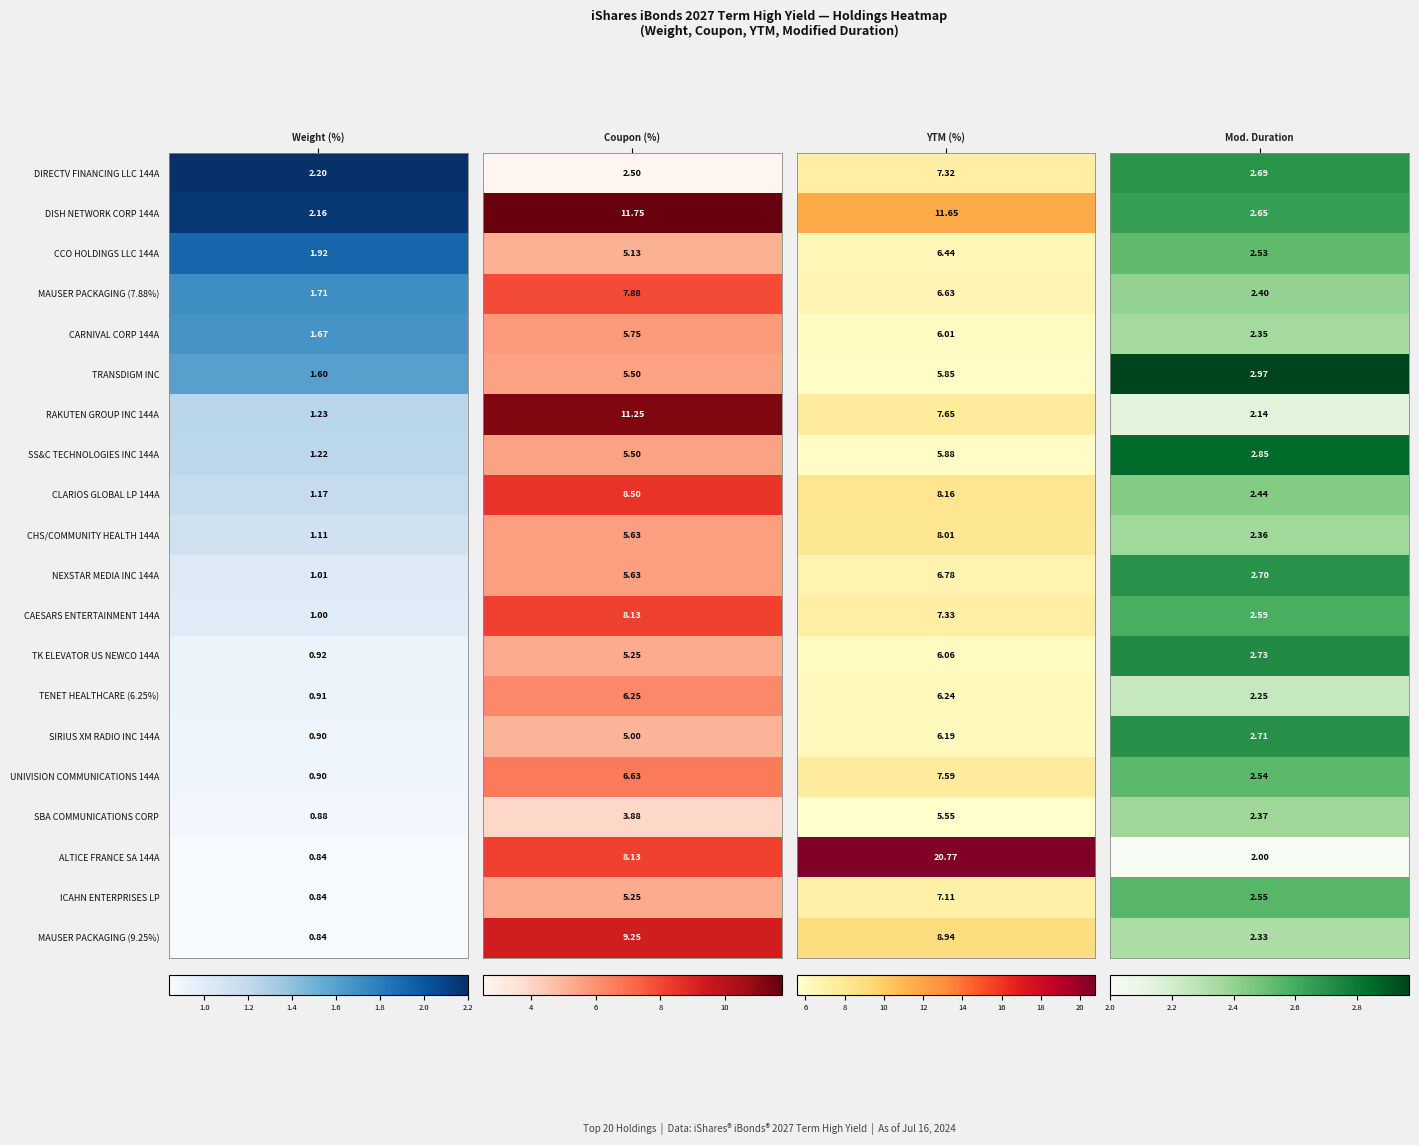

List the series in order of their peak value, lowest first.

SBA COMMUNICATIONS CORP, TRANSDIGM INC, SS&C TECHNOLOGIES INC 144A, CARNIVAL CORP 144A, TK ELEVATOR US NEWCO 144A, SIRIUS XM RADIO INC 144A, TENET HEALTHCARE (6.25%), CCO HOLDINGS LLC 144A, NEXSTAR MEDIA INC 144A, ICAHN ENTERPRISES LP, DIRECTV FINANCING LLC 144A, UNIVISION COMMUNICATIONS 144A, MAUSER PACKAGING (7.88%), CHS/COMMUNITY HEALTH 144A, CAESARS ENTERTAINMENT 144A, CLARIOS GLOBAL LP 144A, MAUSER PACKAGING (9.25%), RAKUTEN GROUP INC 144A, DISH NETWORK CORP 144A, ALTICE FRANCE SA 144A